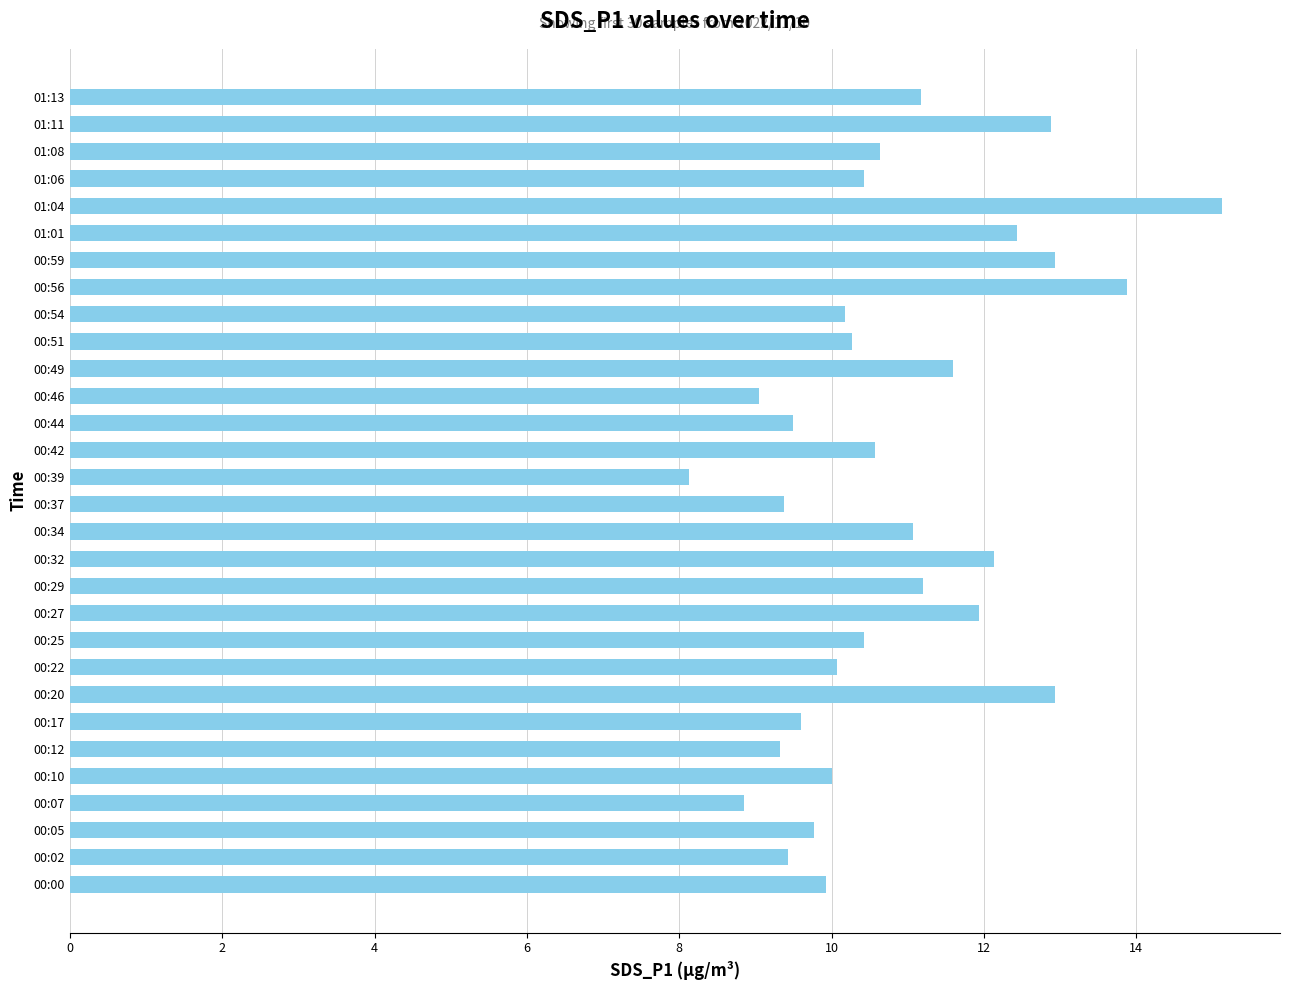

True or false: the data shows 4.8 at 00:44.

False